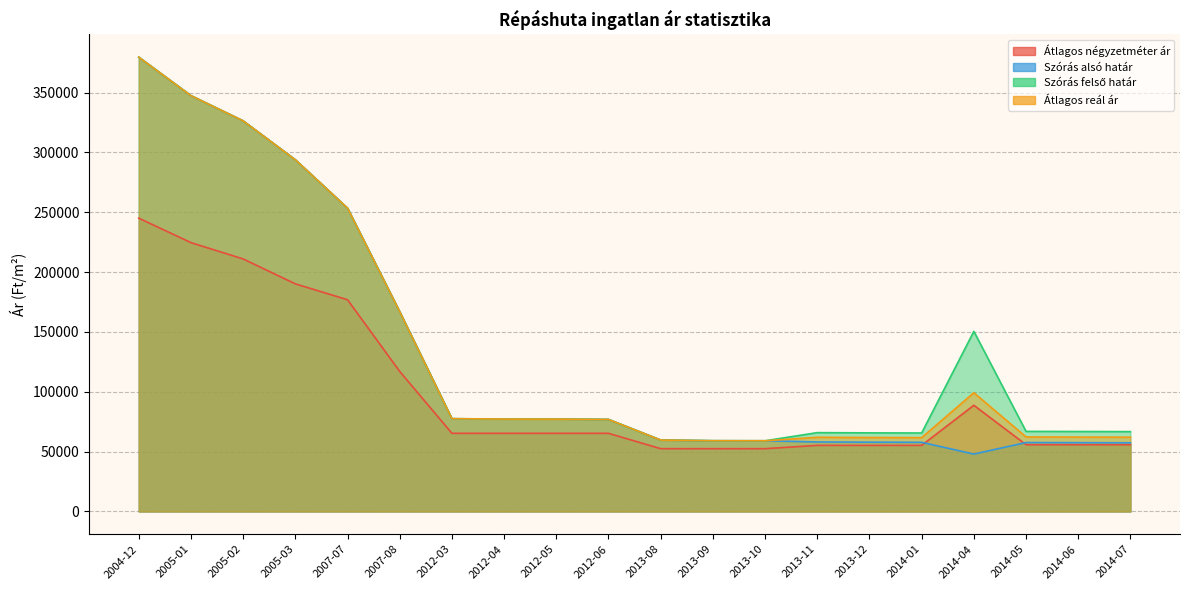

The value of Átlagos reál ár at 2013-12 is 61816. True or false?

True